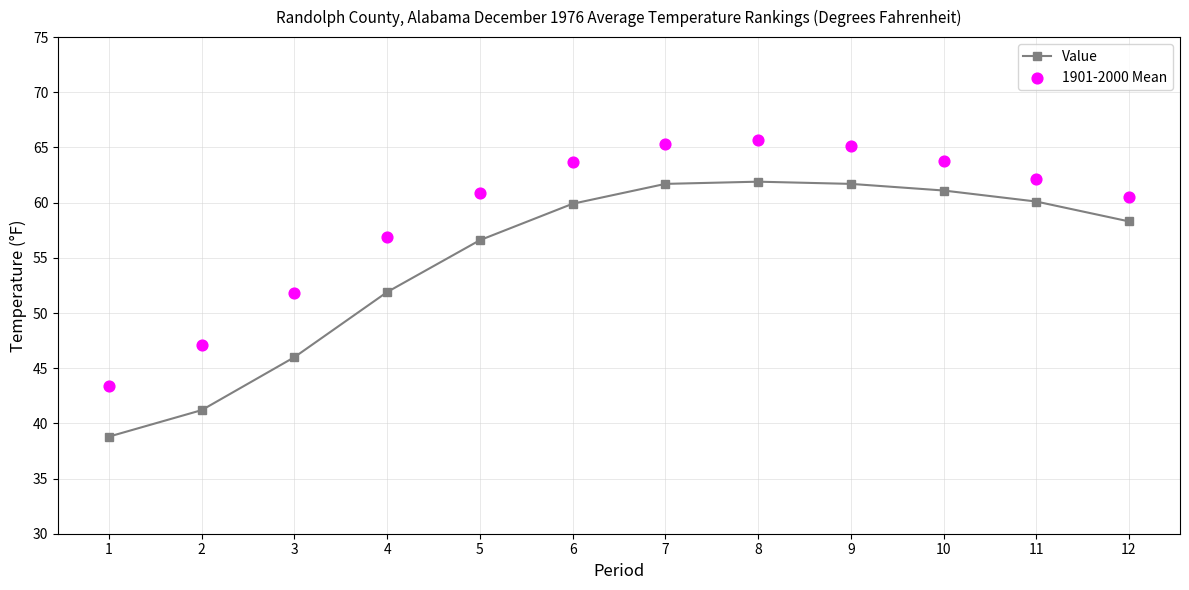

Which series has the largest Y range (max minus min)?

Value